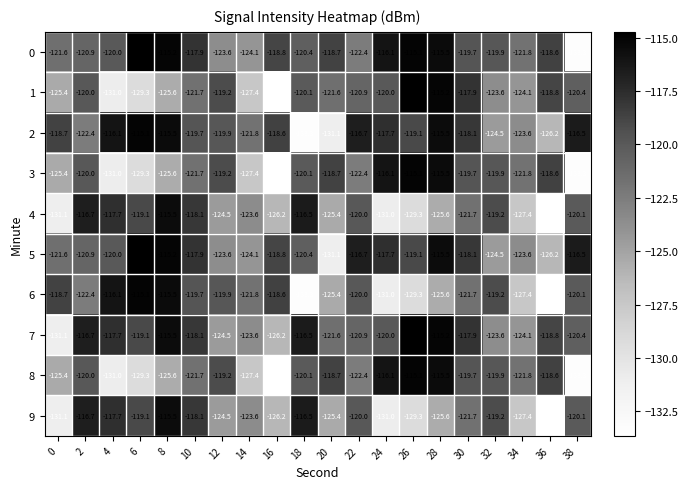

The value of 3 at 34 is -70.9. True or false?

False